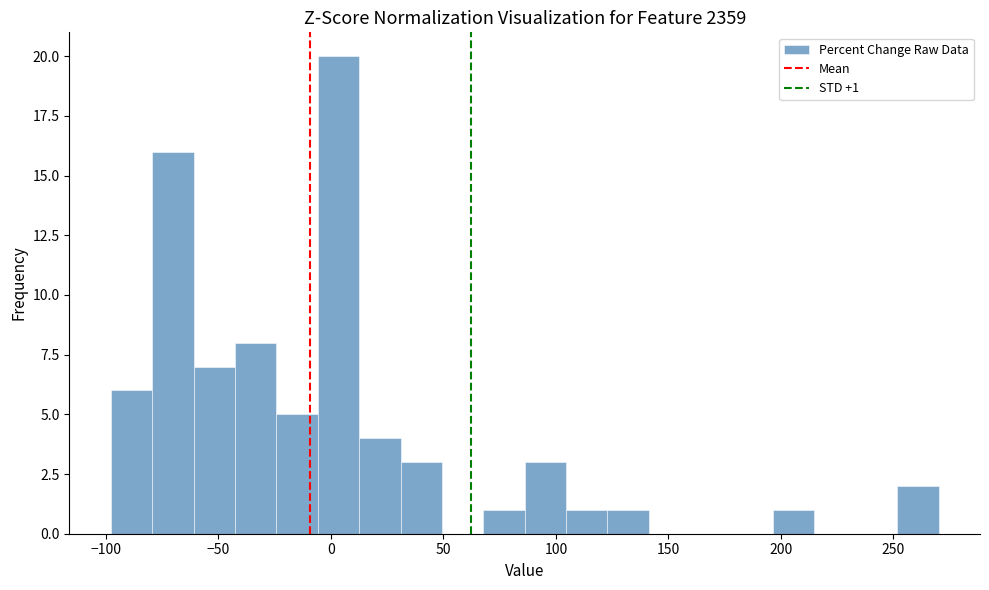

Around what value on the x-axis is the tallest bar? Give the approximate position of its centre, as read against the axis.

5